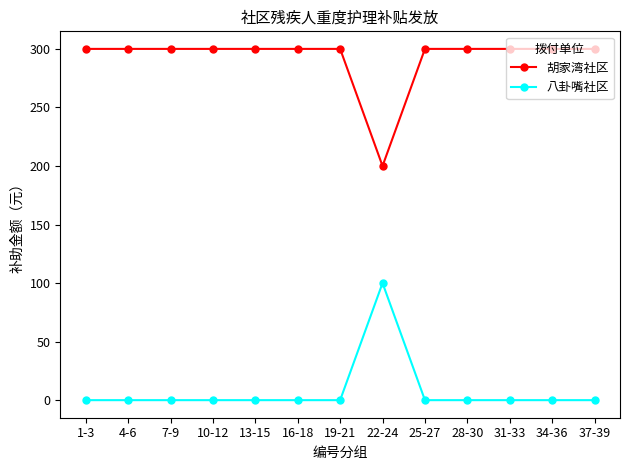

Reading right to left, transcribe all the data shown in this chart.

胡家湾社区: 300	300	300	300	300	200	300	300	300	300	300	300	300
八卦嘴社区: 0	0	0	0	0	100	0	0	0	0	0	0	0